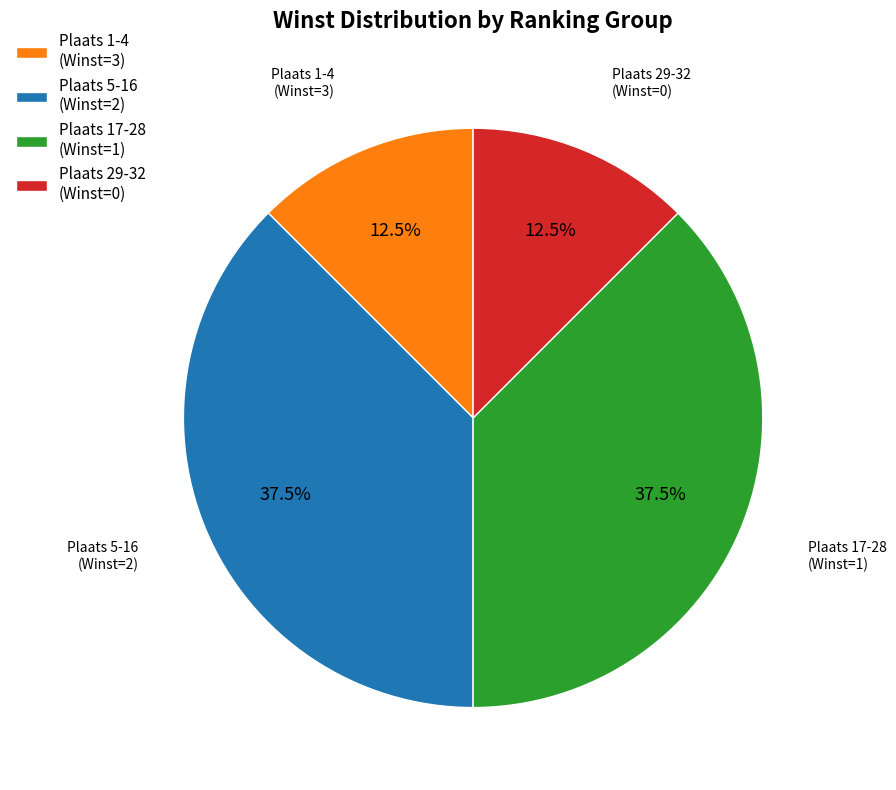

Does Plaats 5-16 (Winst=2) represent more than half of the total?

No